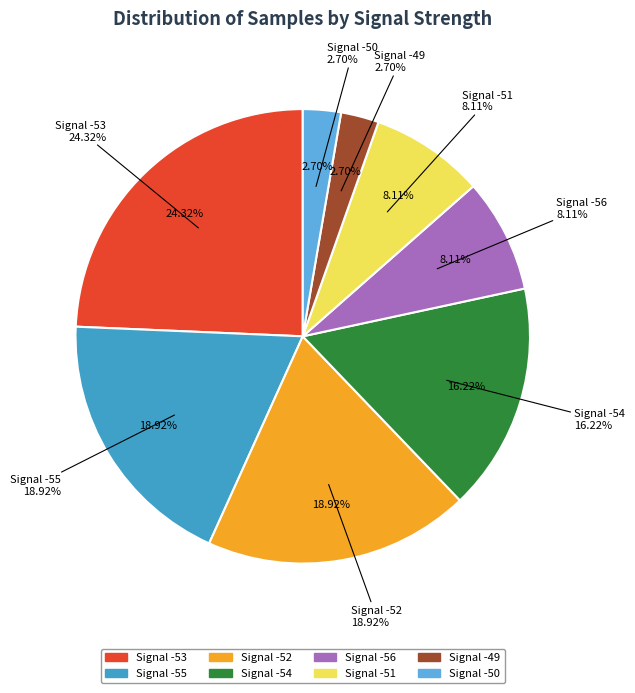

Does any single category account for the majority?

No